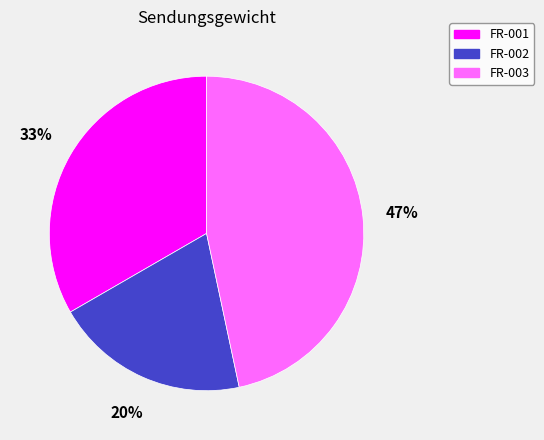

To the nearest percent, what is the average slice percentage?

33%